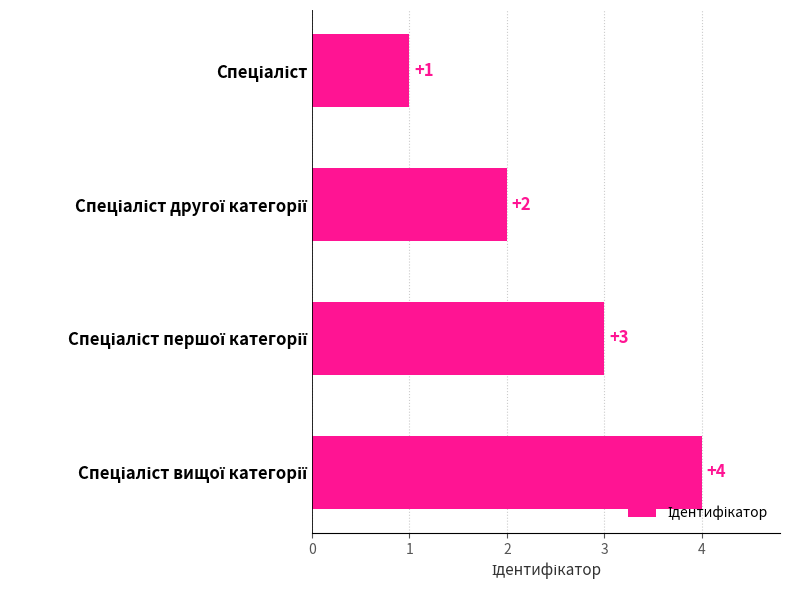

Count the values in the range 2 to 4.

3